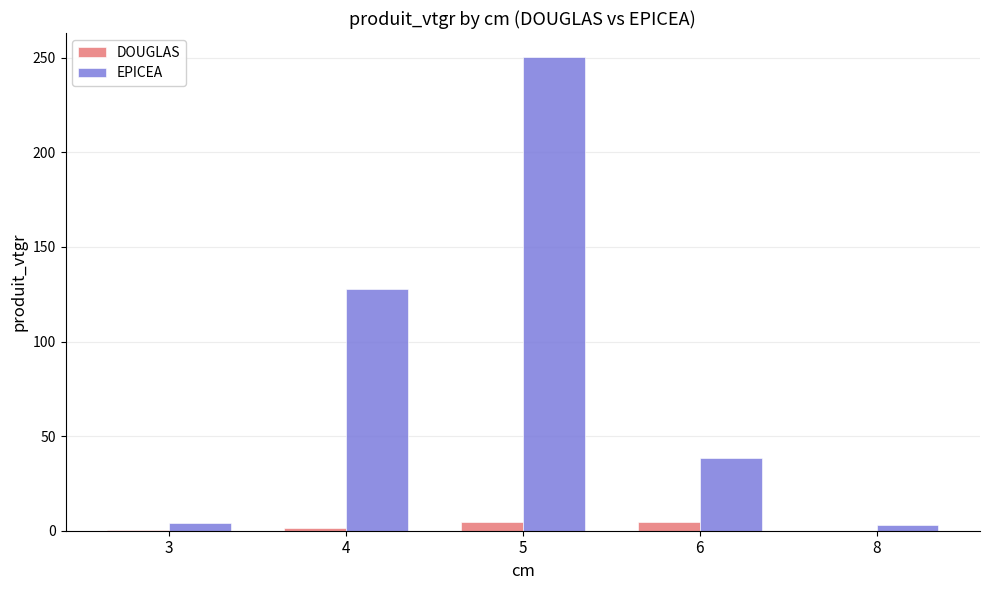

What is the sum of all EPICEA values?

424.2